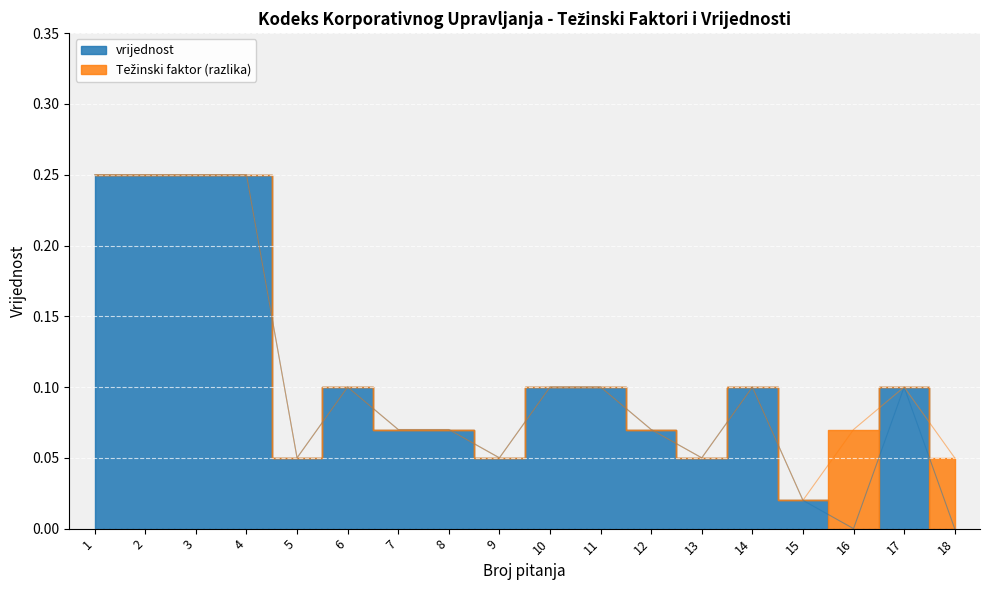

Which series has the largest range (max minus min)?

vrijednost